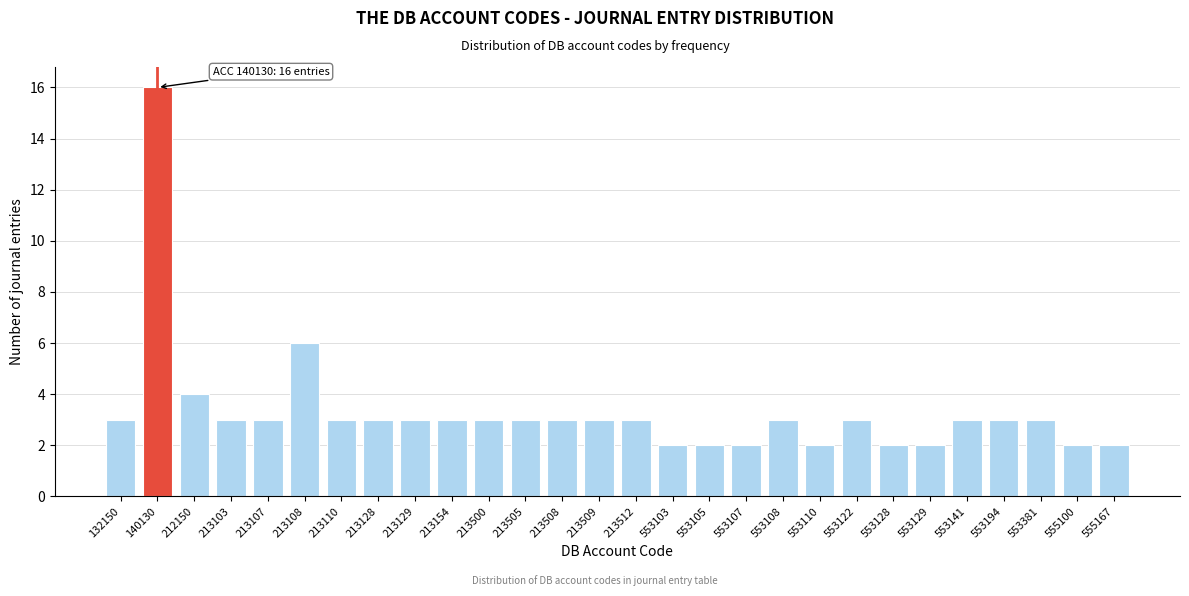

Reading right to left, transcribe all the data shown in this chart.

2	2	3	3	3	2	2	3	2	3	2	2	2	3	3	3	3	3	3	3	3	3	6	3	3	4	16	3